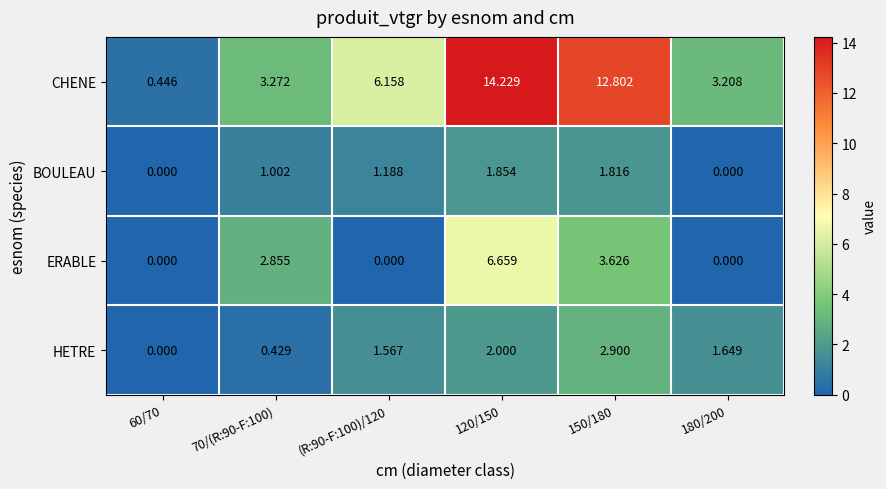

Rank the series by their maximum value, from highest to lowest.

CHENE, ERABLE, HETRE, BOULEAU